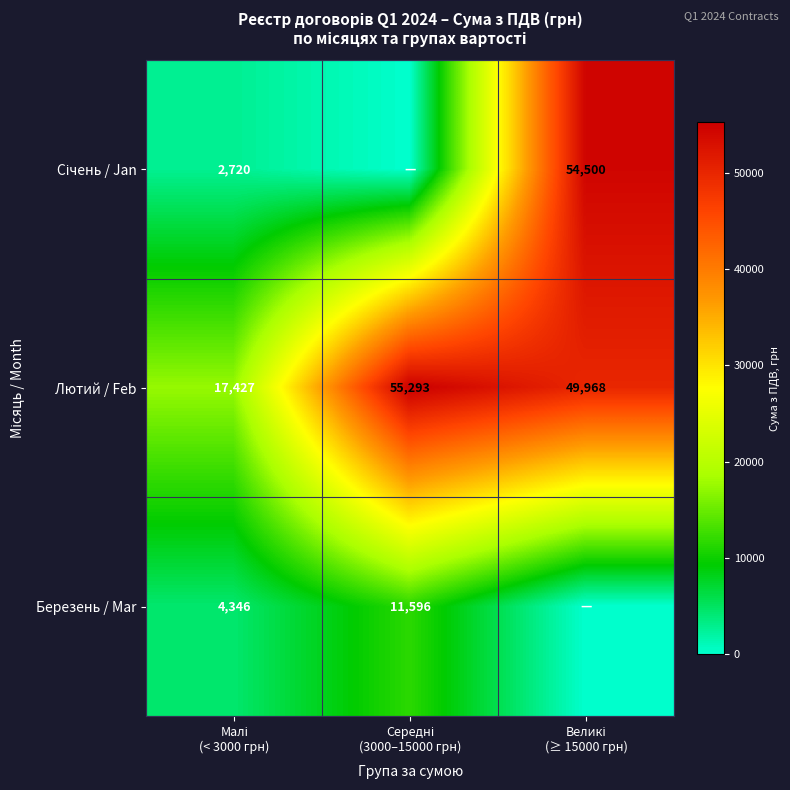

What is the difference between the highest and lowest values at Середні
(3000–15000 грн)?

55293.2